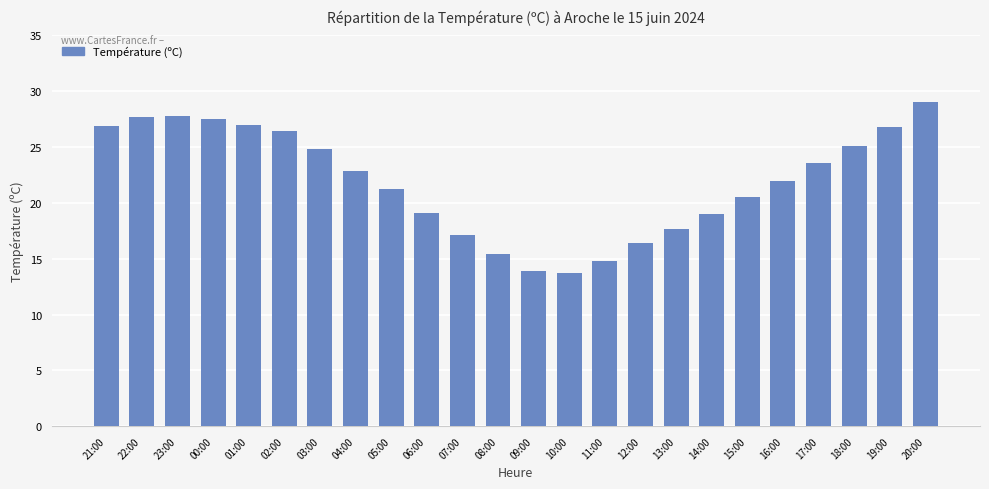

Which category has the highest value across all series?

20:00